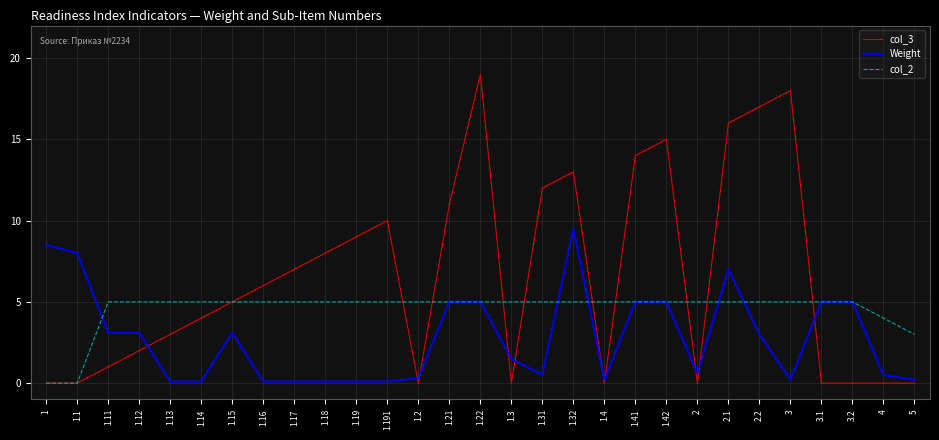

What are all the series names shown in the legend?

col_3, Weight, col_2